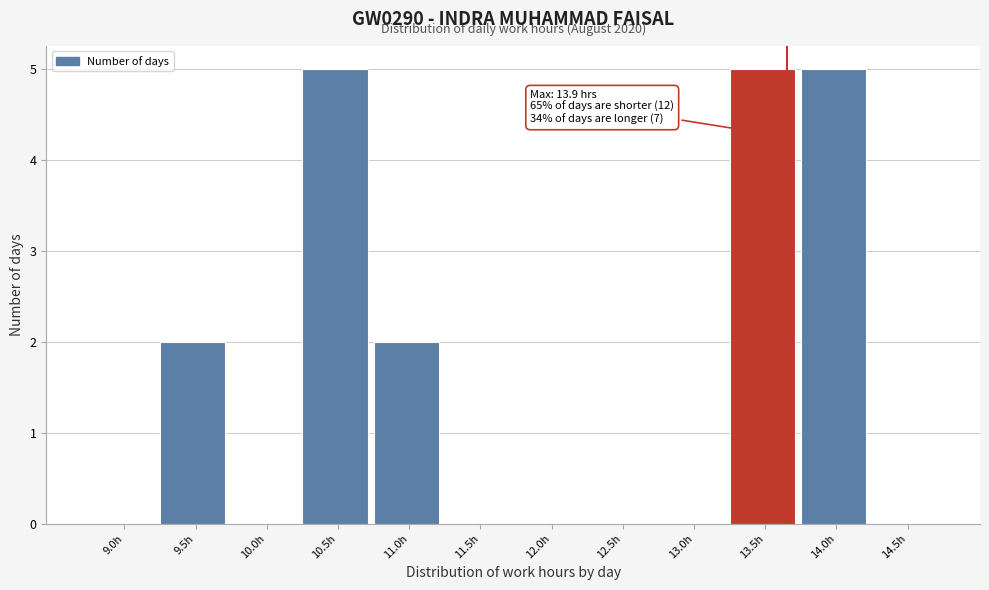

Reading right to left, transcribe all the data shown in this chart.

14.5h=0	14.0h=5	13.5h=5	13.0h=0	12.5h=0	12.0h=0	11.5h=0	11.0h=2	10.5h=5	10.0h=0	9.5h=2	9.0h=0